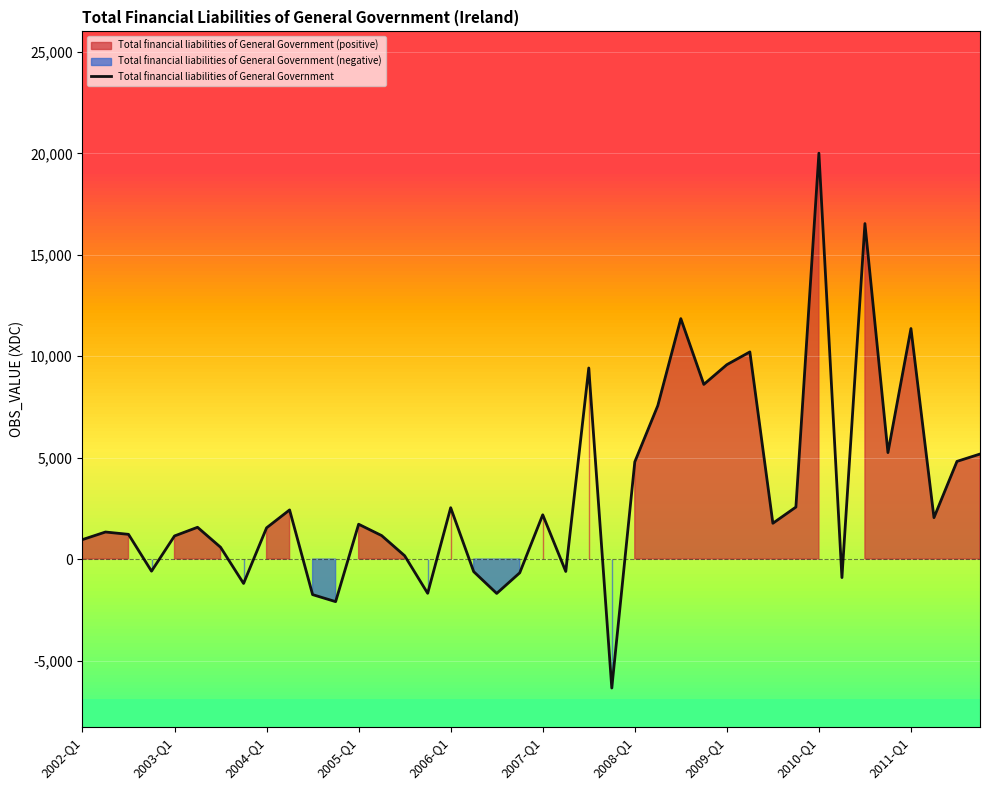

What is the maximum value shown in the chart?

20014